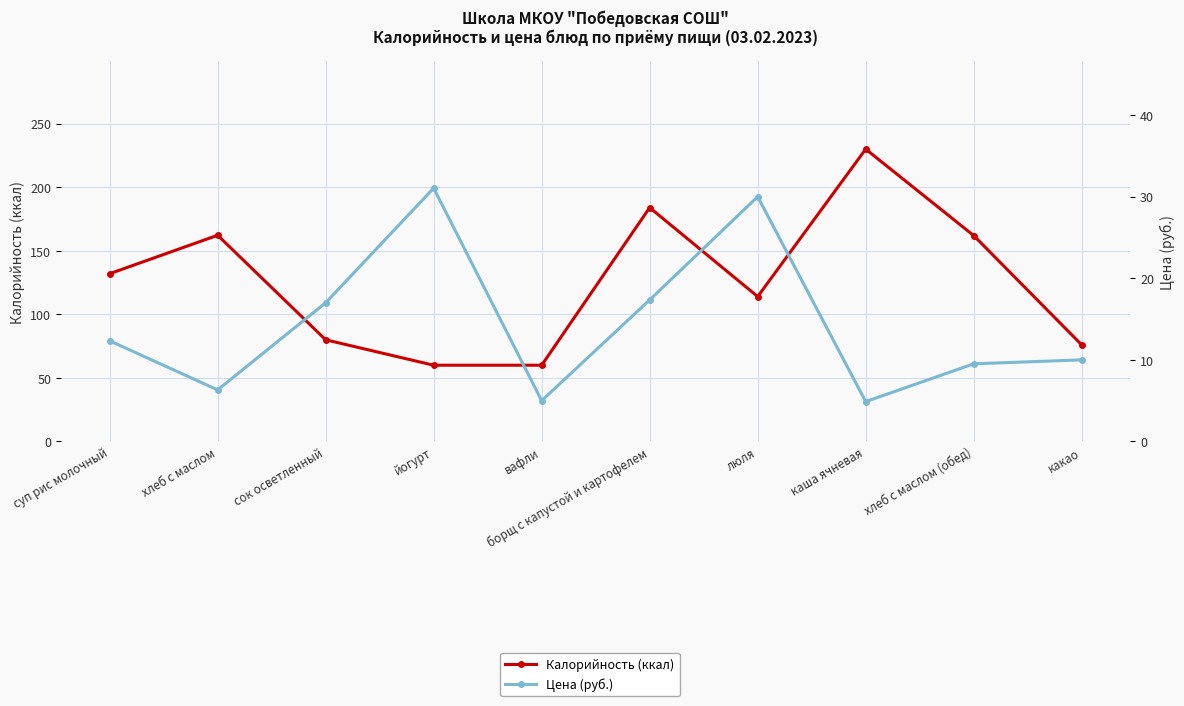

What is the total value across all series at йогурт?

91.0